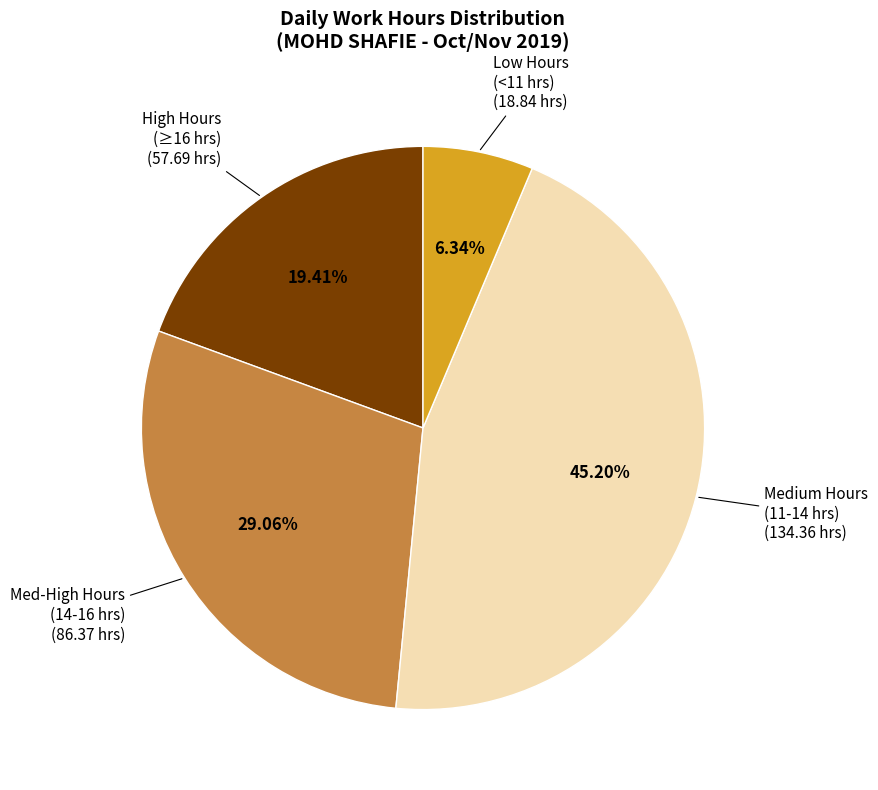

How many slices are in this pie chart?

4